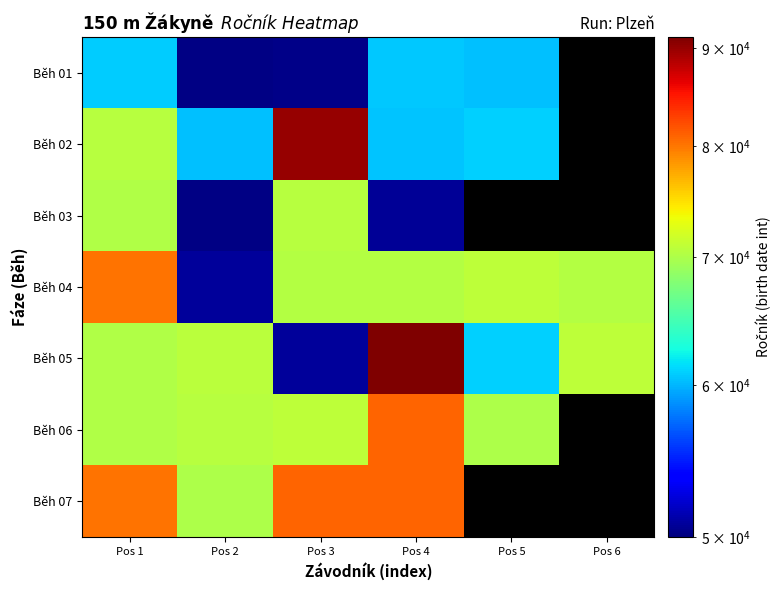

The Běh 03 series shows 33191.9 at Pos 1. True or false?

False